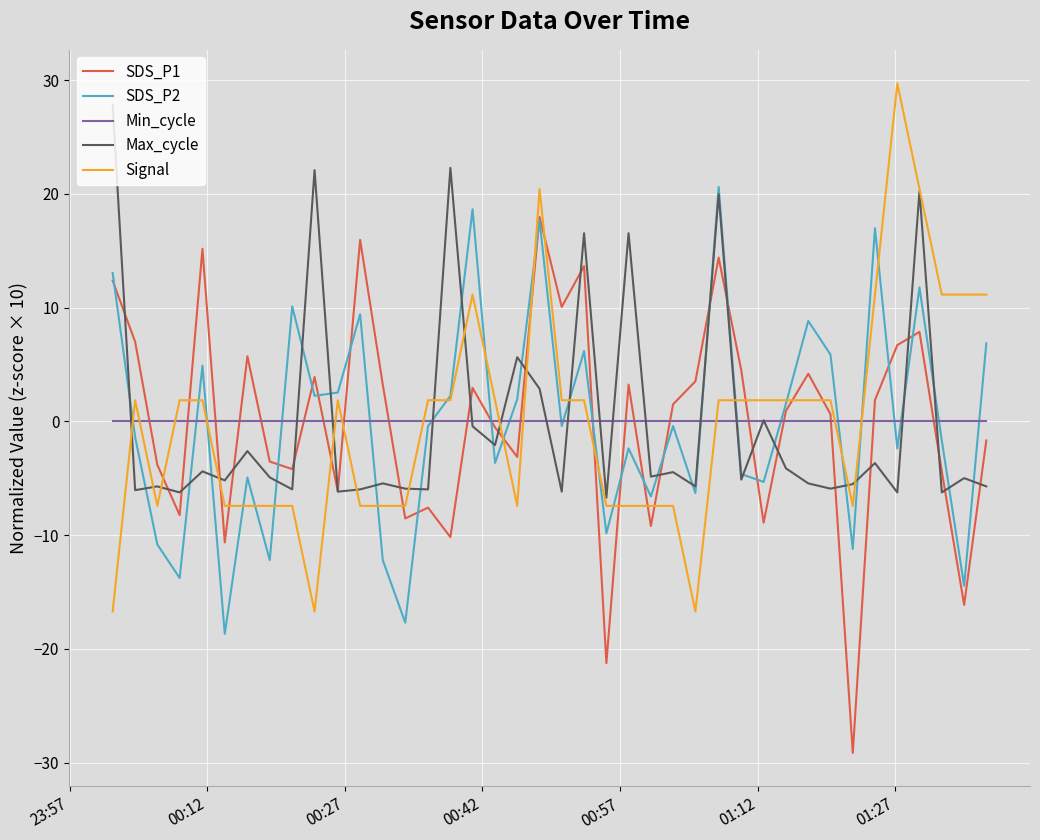

What is the lowest value of the SDS_P1 series?

-29.1